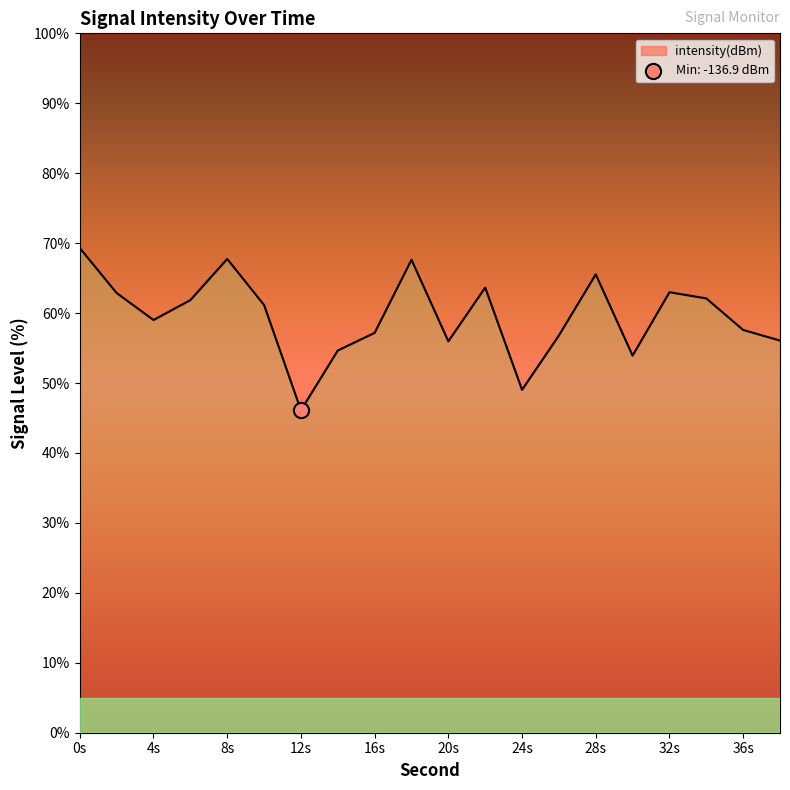

Between 30 and 26, which is larger?

26